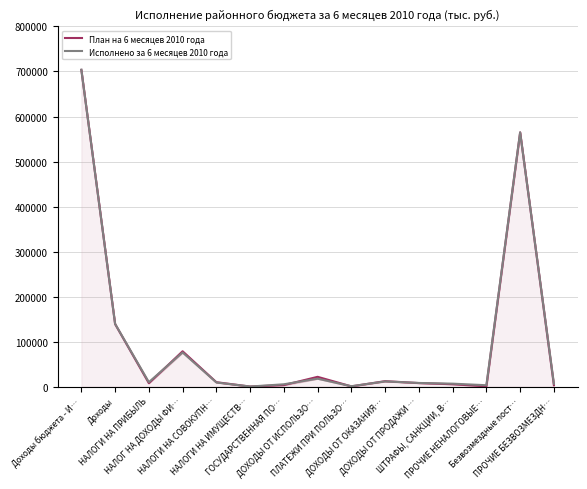

What is the difference between the Исполнено за 6 месяцев 2010 года values at Доходы and НАЛОГИ НА ПРИБЫЛЬ?

129569